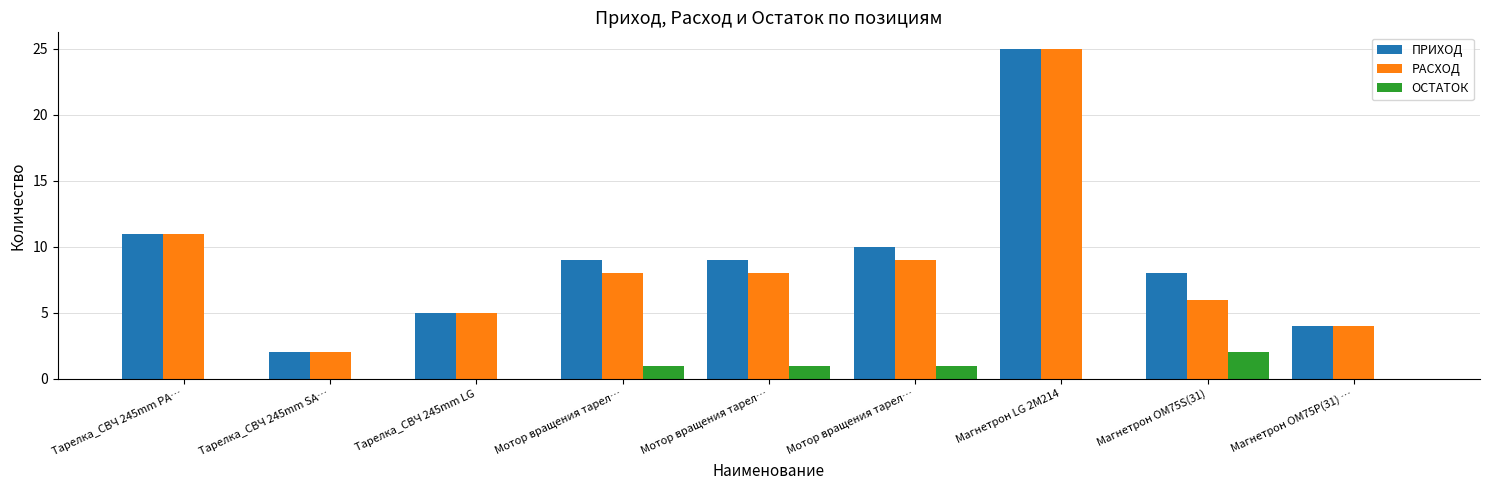

Reading left to right, transcribe all the data shown in this chart.

ПРИХОД: Тарелка_СВЧ 245mm PA…=11	Тарелка_СВЧ 245mm SA…=2	Тарелка_СВЧ 245mm LG=5	Мотор вращения тарел…=9	Мотор вращения тарел…=9	Мотор вращения тарел…=10	Магнетрон LG 2M214=25	Магнетрон ОМ75S(31)=8	Магнетрон OМ75P(31) …=4
РАСХОД: Тарелка_СВЧ 245mm PA…=11	Тарелка_СВЧ 245mm SA…=2	Тарелка_СВЧ 245mm LG=5	Мотор вращения тарел…=8	Мотор вращения тарел…=8	Мотор вращения тарел…=9	Магнетрон LG 2M214=25	Магнетрон ОМ75S(31)=6	Магнетрон OМ75P(31) …=4
ОСТАТОК: Тарелка_СВЧ 245mm PA…=0	Тарелка_СВЧ 245mm SA…=0	Тарелка_СВЧ 245mm LG=0	Мотор вращения тарел…=1	Мотор вращения тарел…=1	Мотор вращения тарел…=1	Магнетрон LG 2M214=0	Магнетрон ОМ75S(31)=2	Магнетрон OМ75P(31) …=0